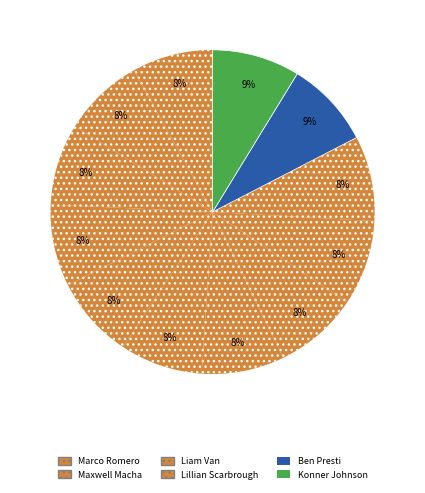

Count the number of slices in the pie.

12